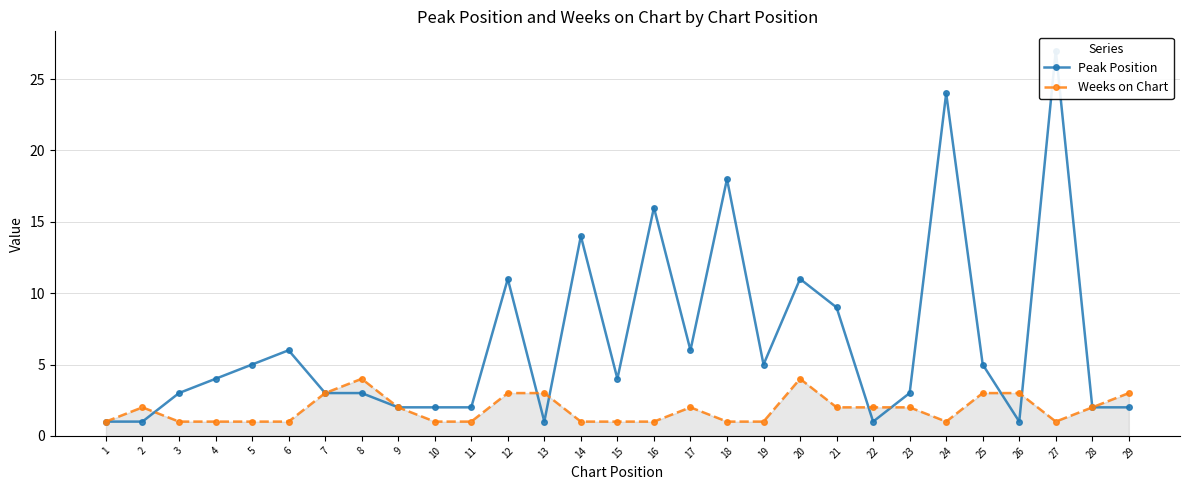

Which series ends up on top after the final intersection of Peak Position and Weeks on Chart?

Peak Position